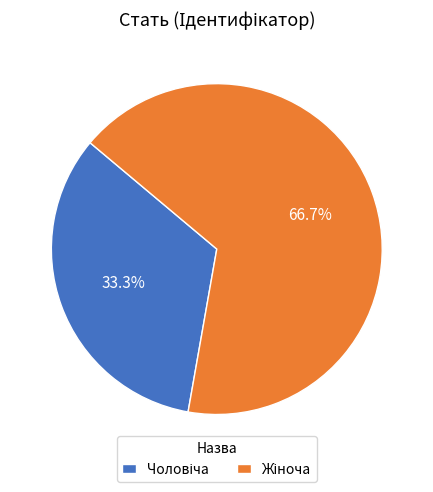

Does any single category account for the majority?

Yes